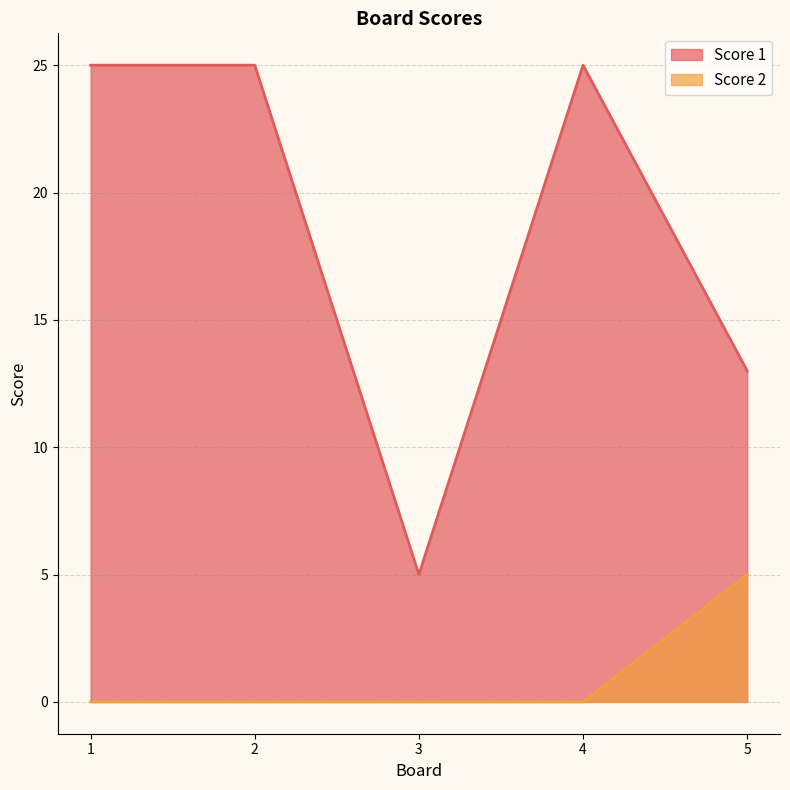

True or false: Score 2 has more than 2 interior local peaks.

False